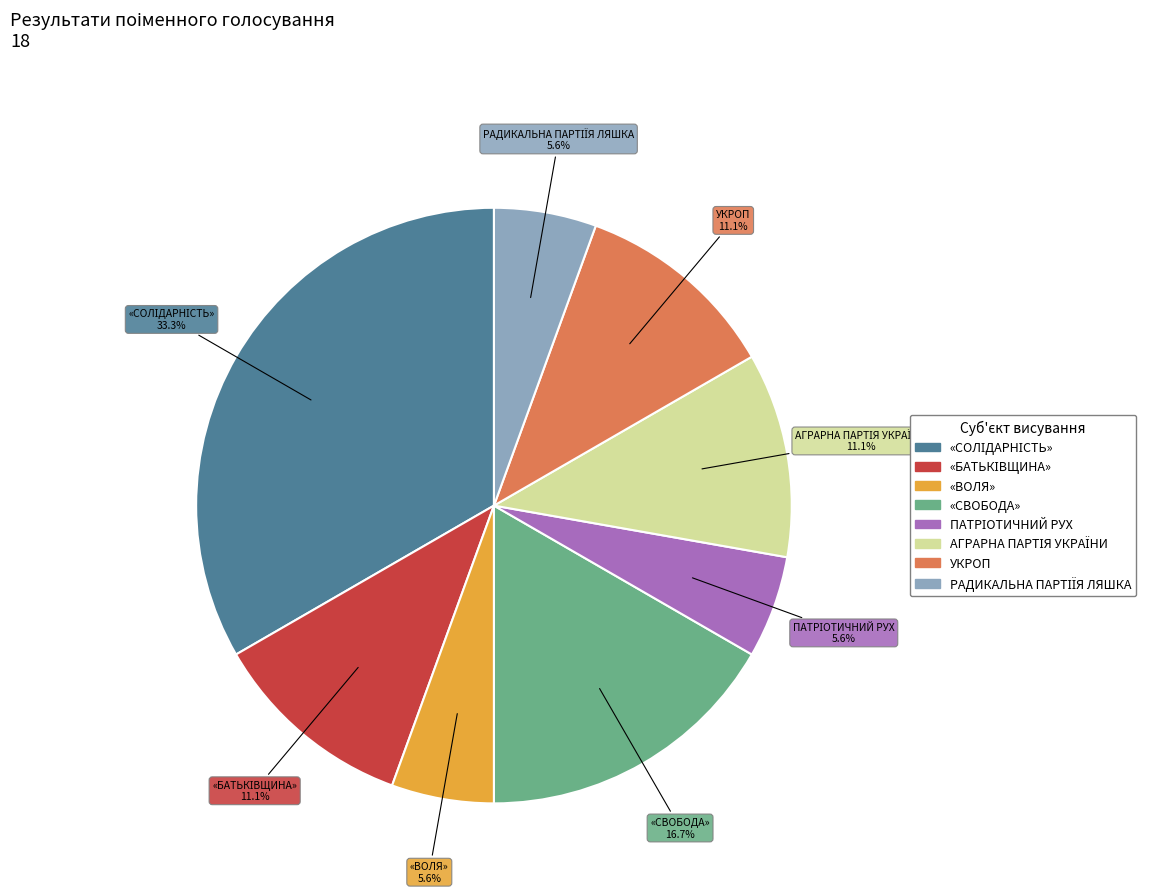

Does «СВОБОДА» represent more than half of the total?

No